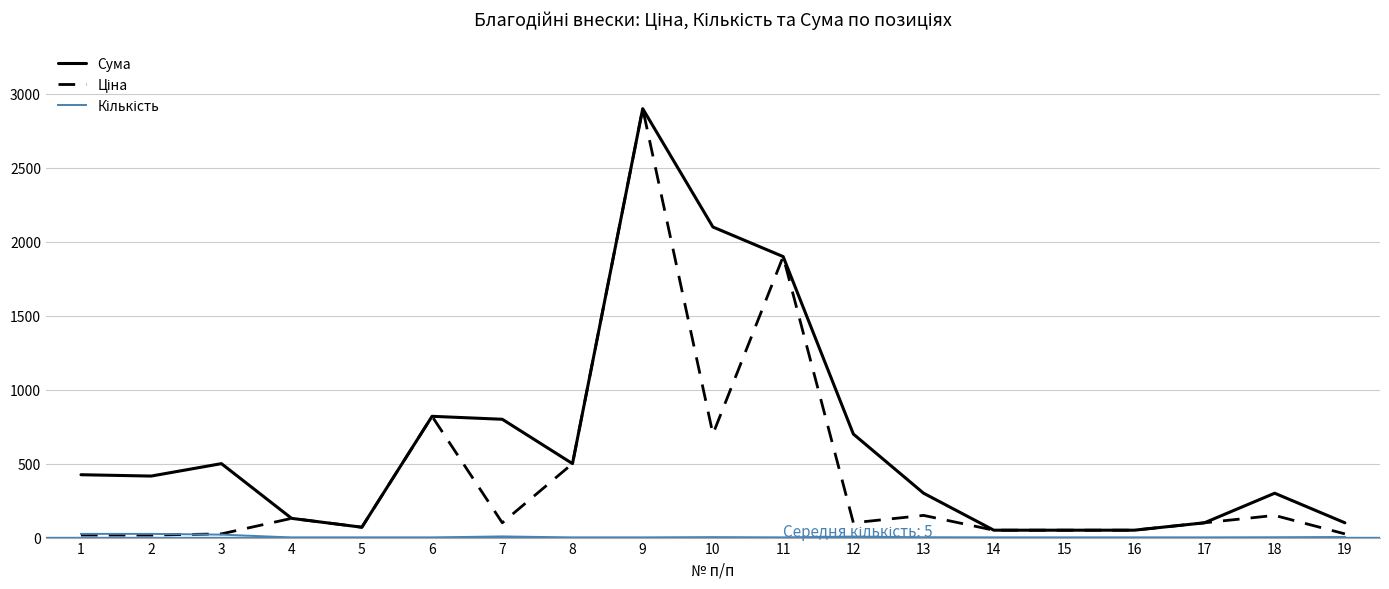

At which category is the sum across all series the highest?

9